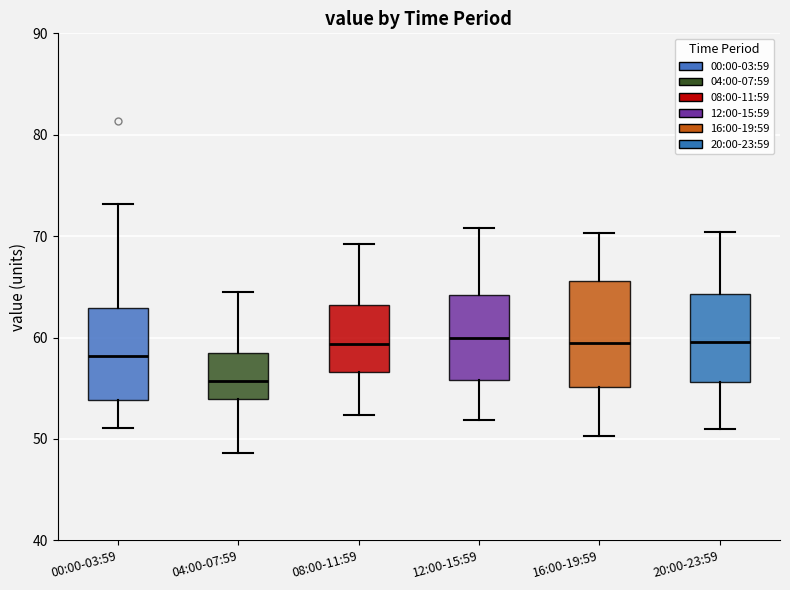

Where is the lower edge of the box for 12:00-15:59 on the y-axis? The values are not printed on the chart, so give them approximately, as read against the axis.

56